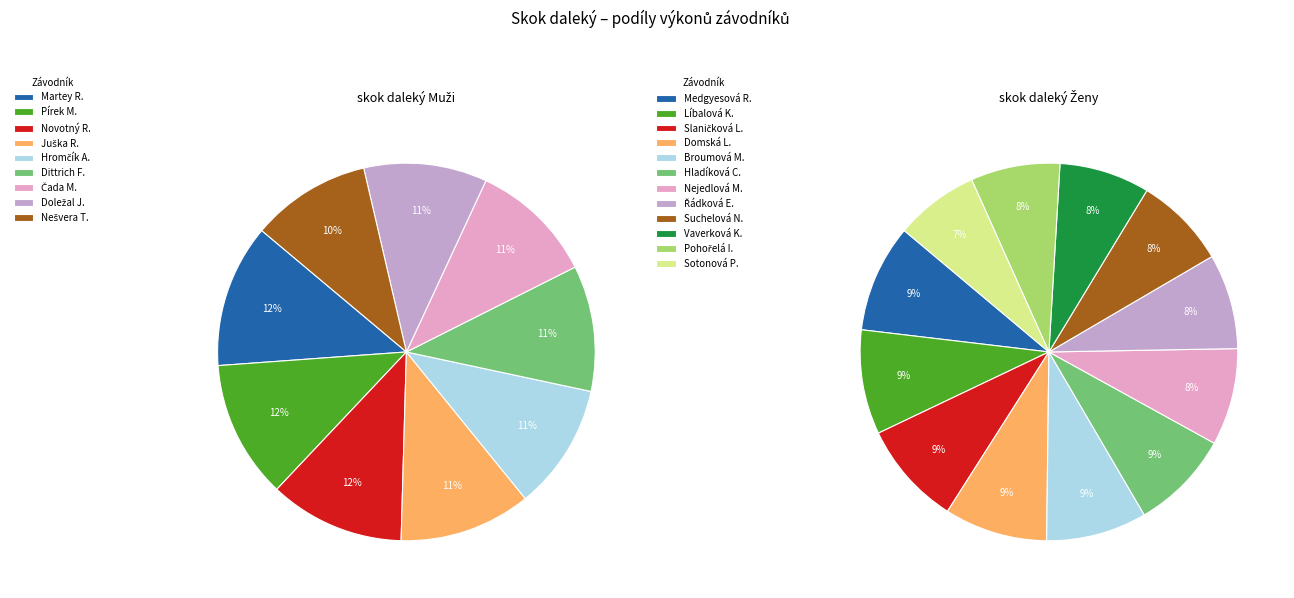

Which category has the smallest portion of the pie?

Sotonová Petra